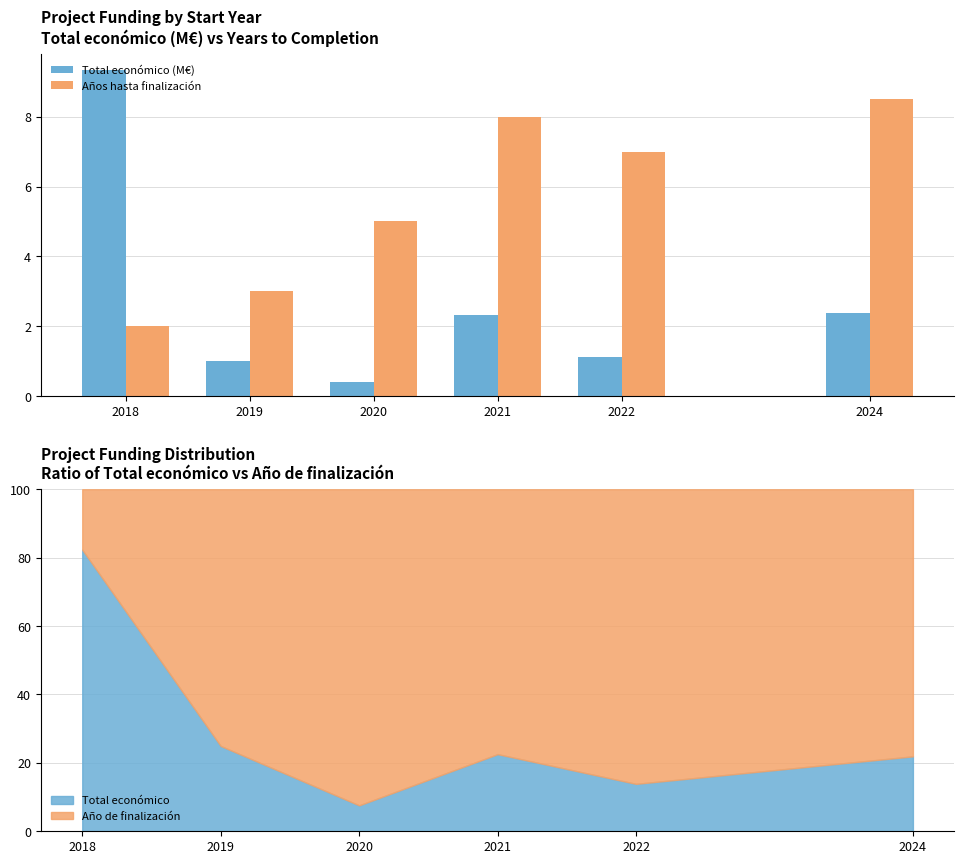

What is the difference between the Total económico (M€) values at 2019 and 2024?

1.4